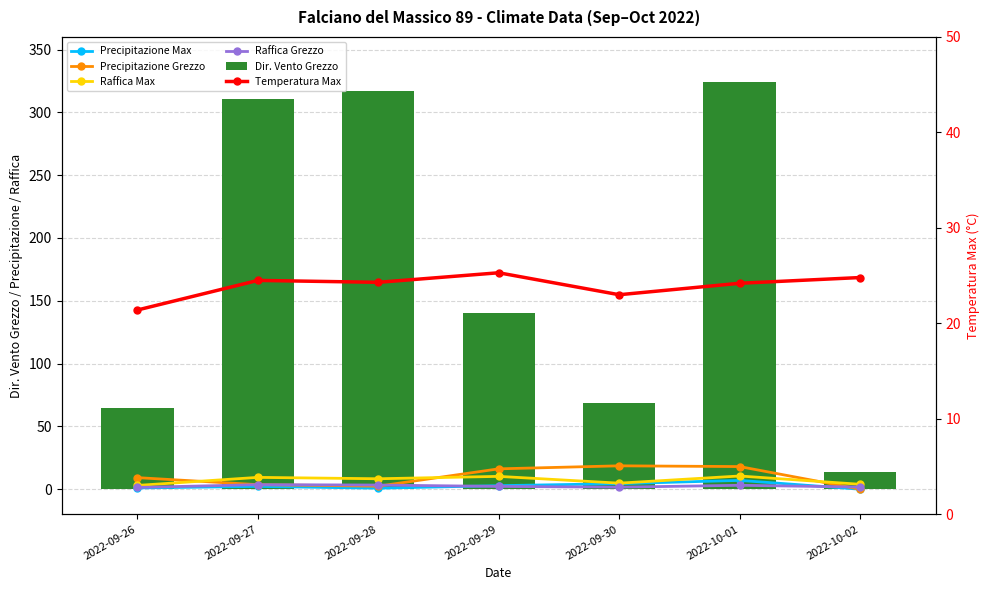

How many values in the Raffica Max series are below 8?

3